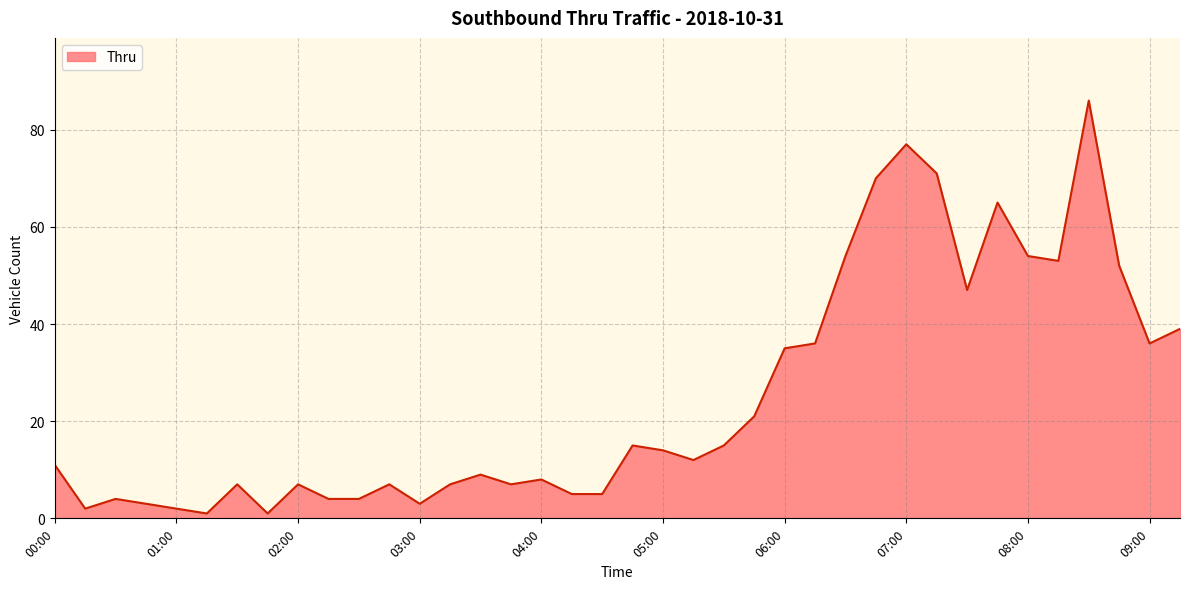

What is the maximum value shown in the chart?

86